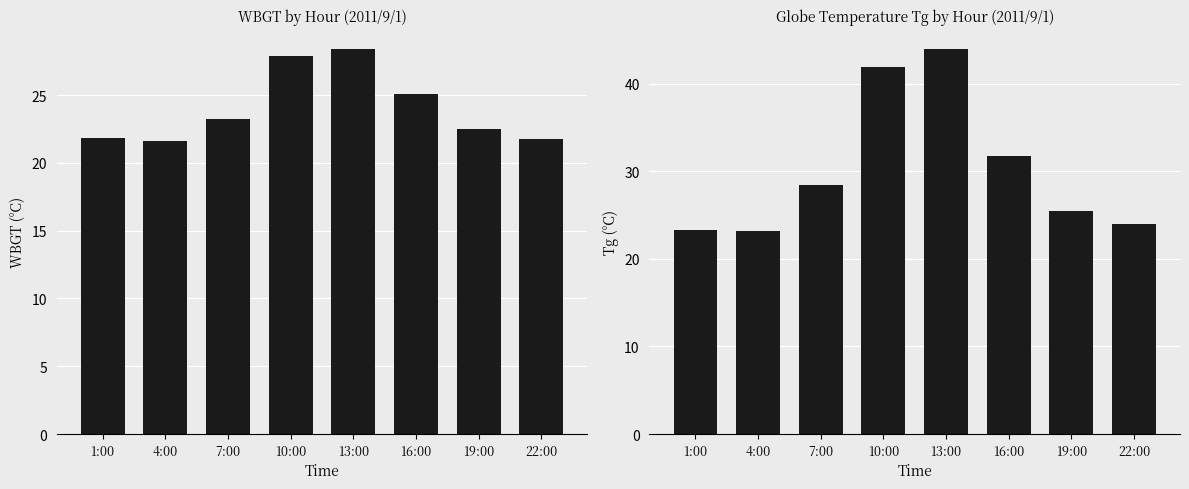

What are all the series names shown in the legend?

WBGT, Tg